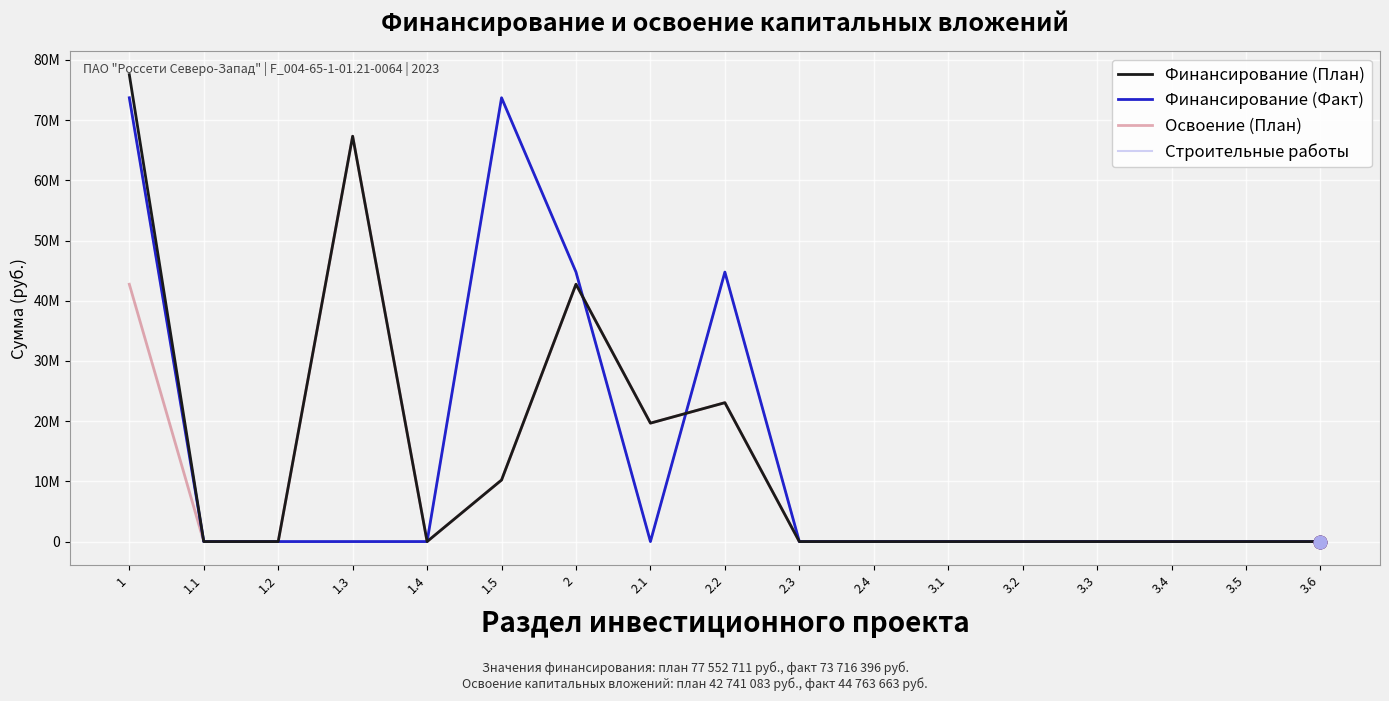

At which category is the sum across all series the highest?

1